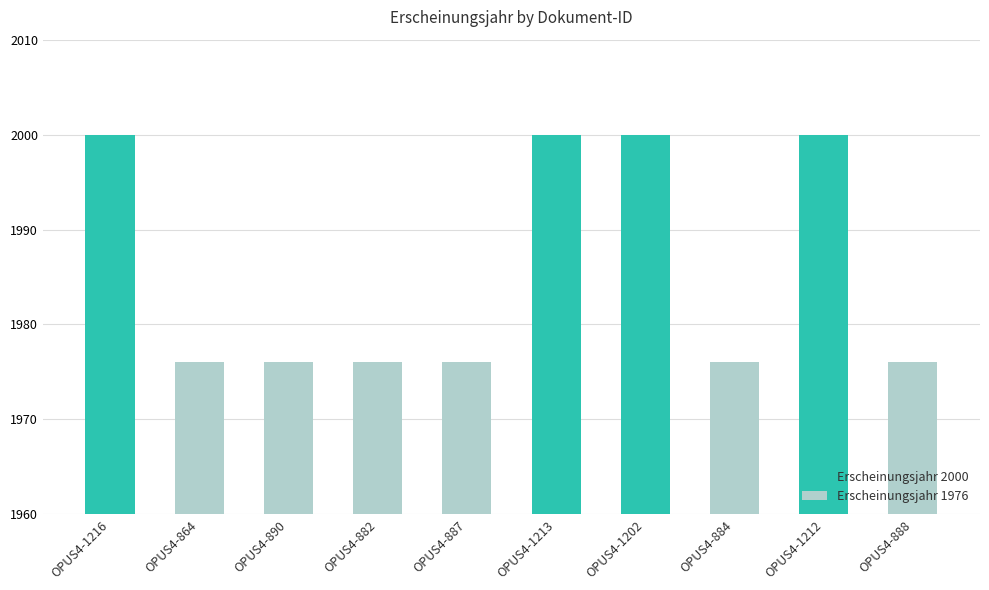

What is the minimum value shown in the chart?

1976